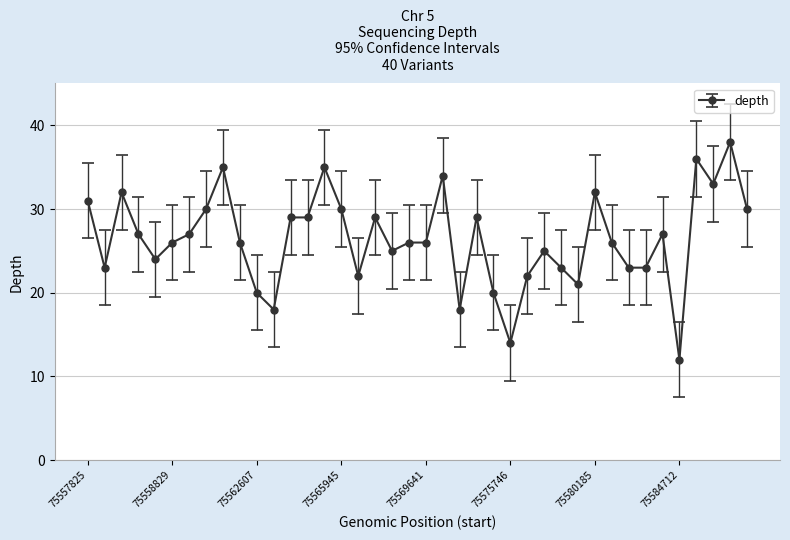

What is the value of the 37th point from the left?

36